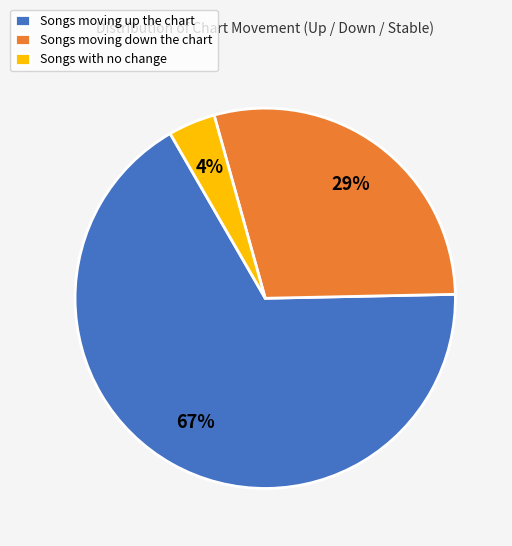

Does any single category account for the majority?

Yes